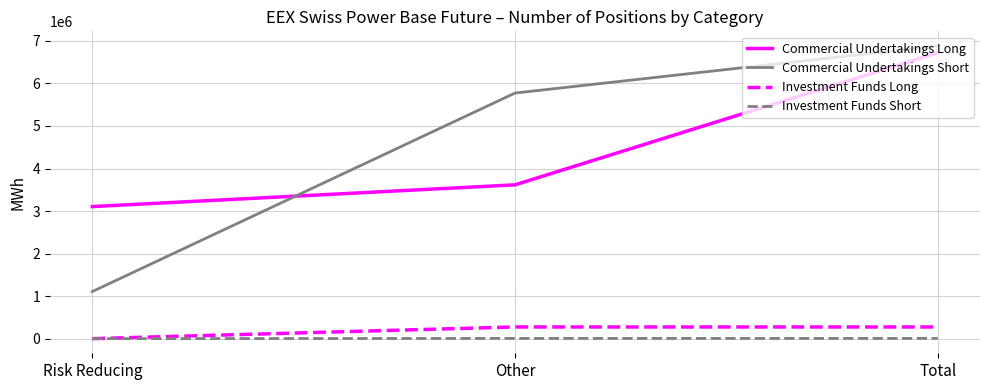

At which label does Commercial Undertakings Short reach its peak?

Total